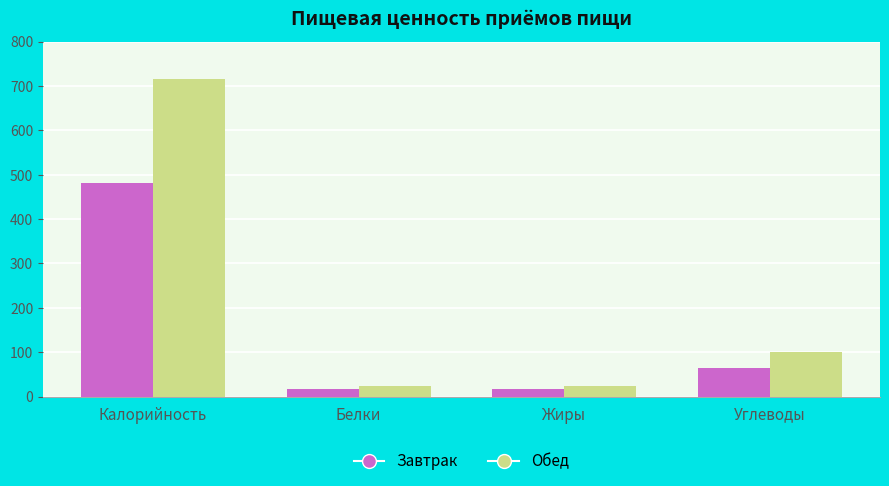

At how many categories does at least one series exceed 341?

1